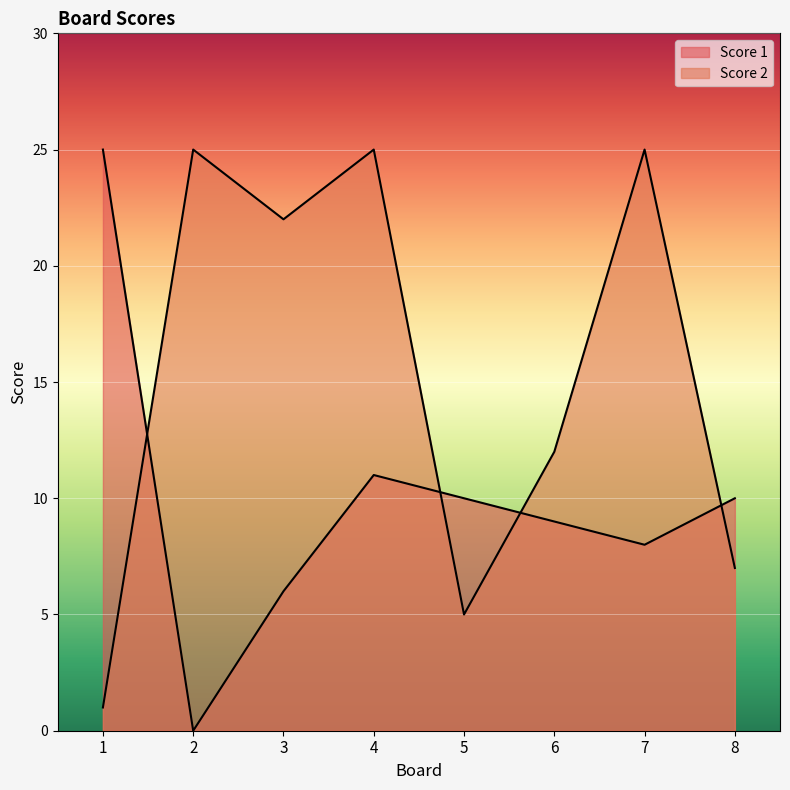

Does the chart display data point markers on the line(s)?

No